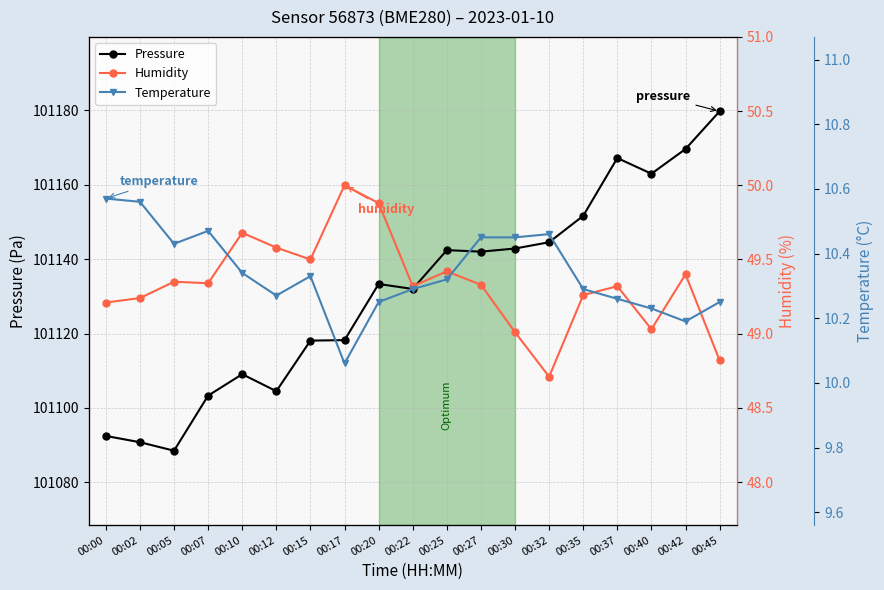

What is the minimum value shown in the chart?

10.1